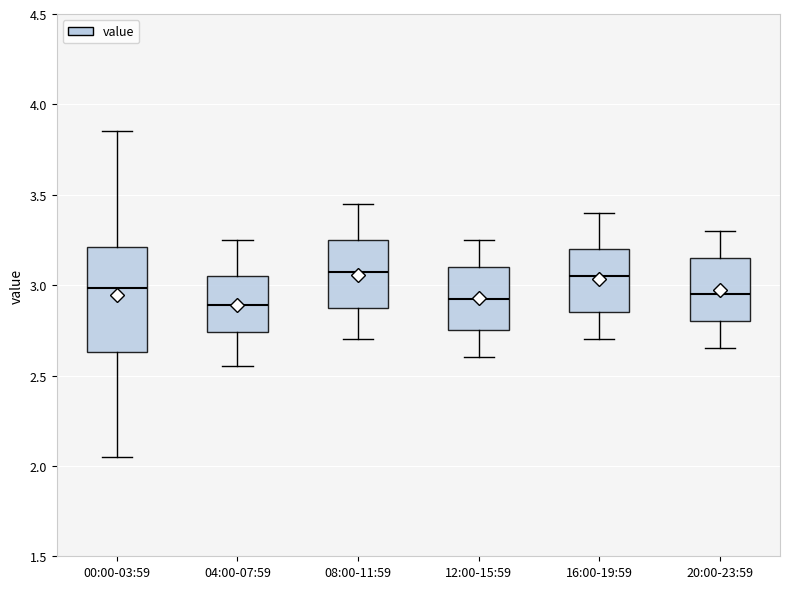

Which box is the tallest, from its lower edge to its upper edge?

00:00-03:59